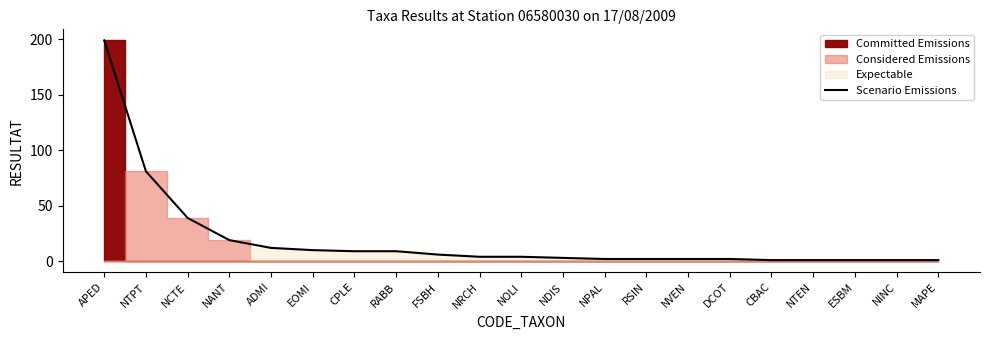

What is the label of the 2nd point from the right?

NINC